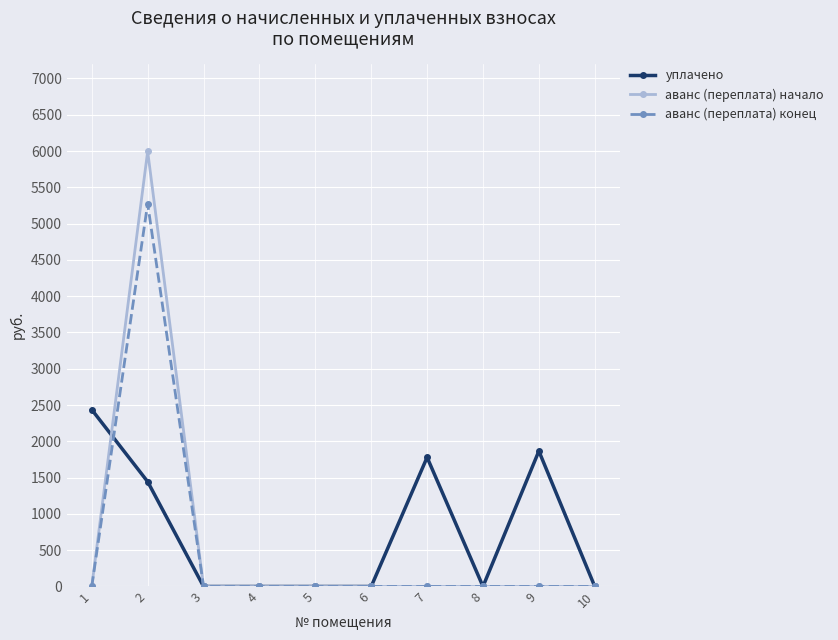

What is the average value of the уплачено series?

752.7